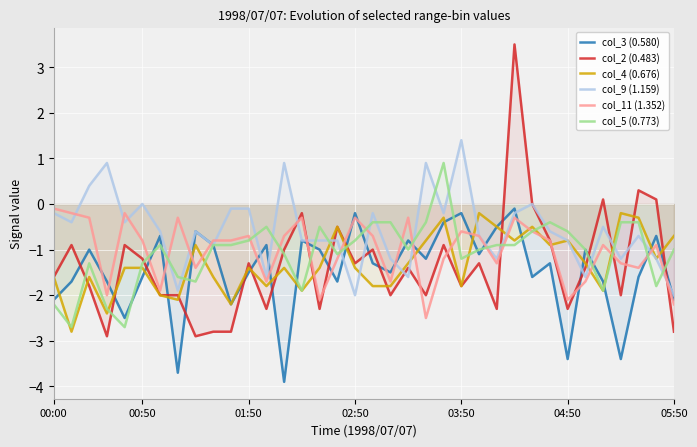

What are all the series names shown in the legend?

col_3 (0.580), col_2 (0.483), col_4 (0.676), col_9 (1.159), col_11 (1.352), col_5 (0.773)